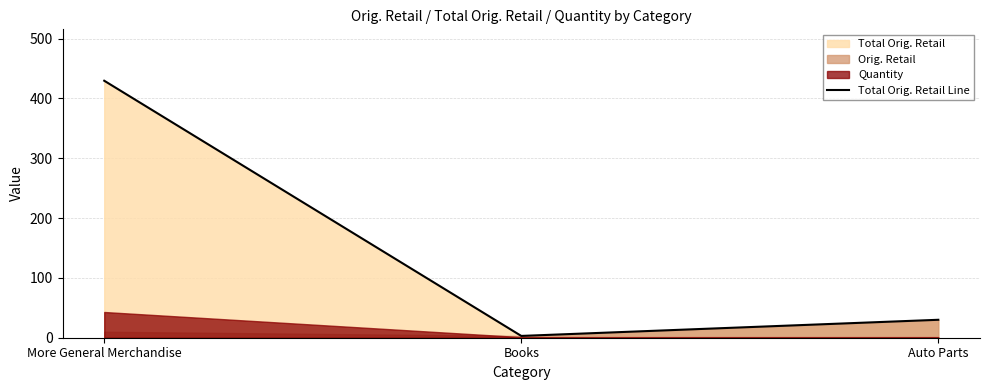

Does the chart display data point markers on the line(s)?

No